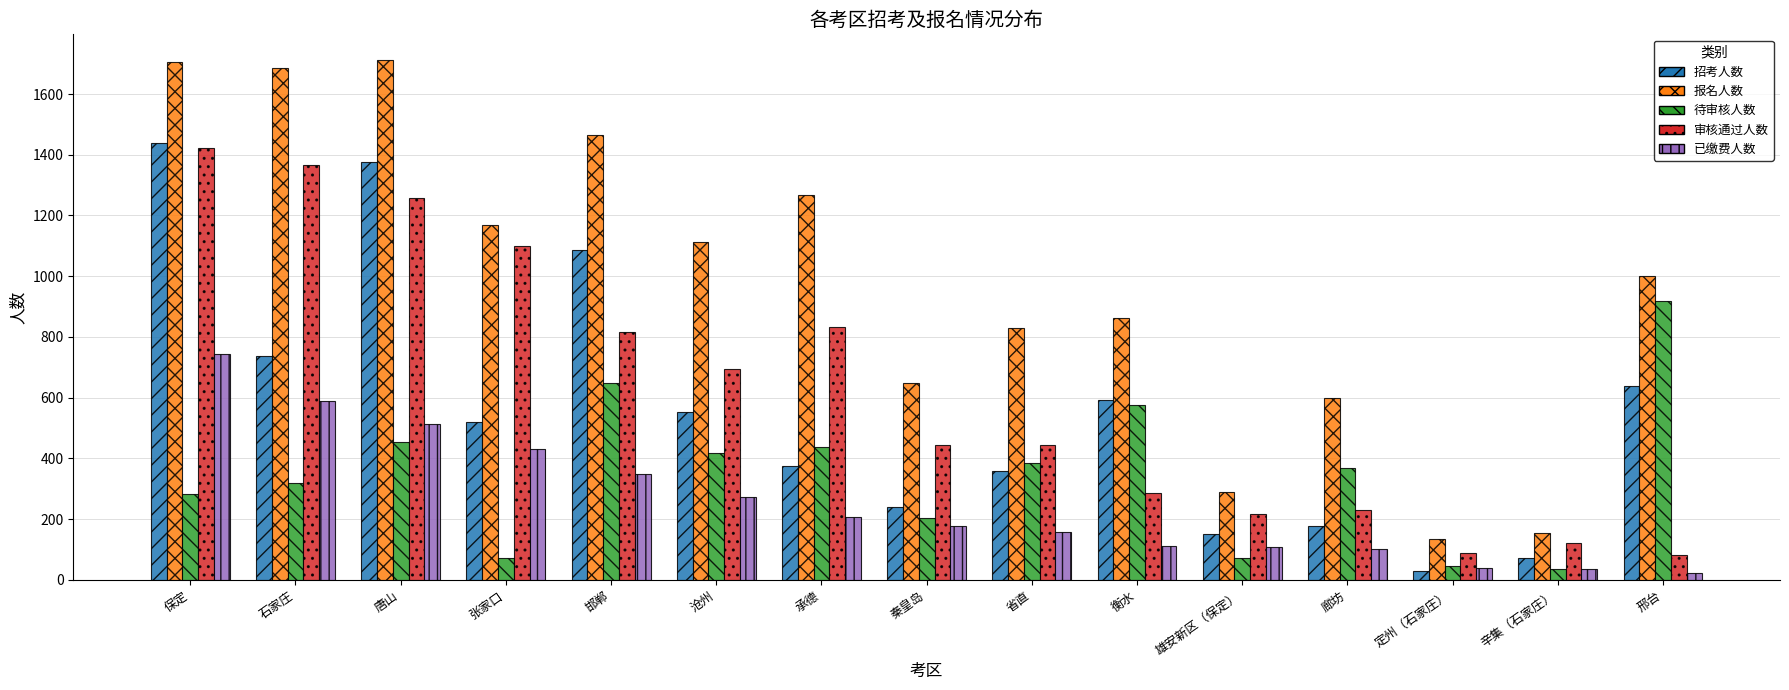

Is the value of 待审核人数 at 衡水 greater than the value of 已缴费人数 at 邯郸?

Yes